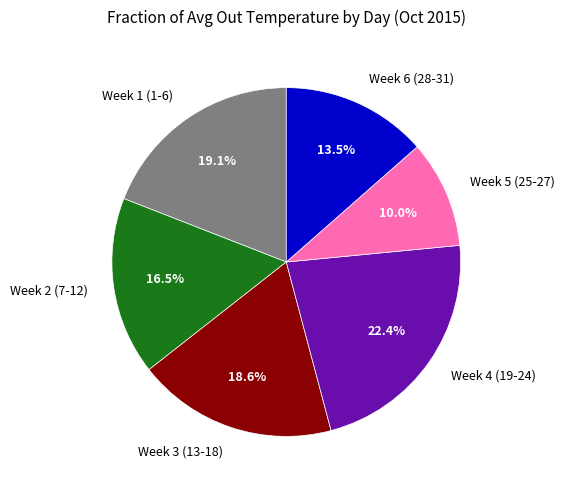

How many segments does this pie chart have?

6